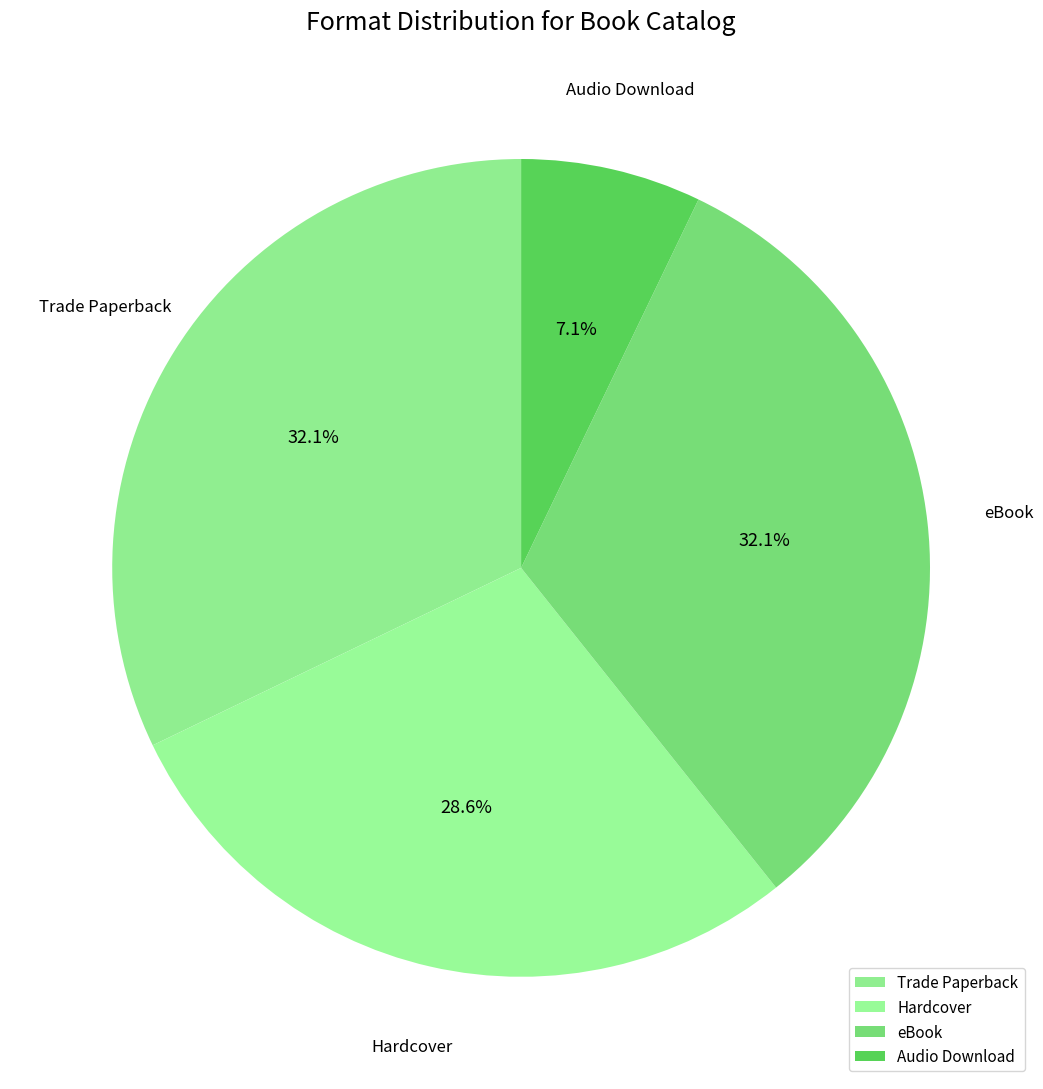

What percentage is the Trade Paperback slice, to the nearest percent?

32%